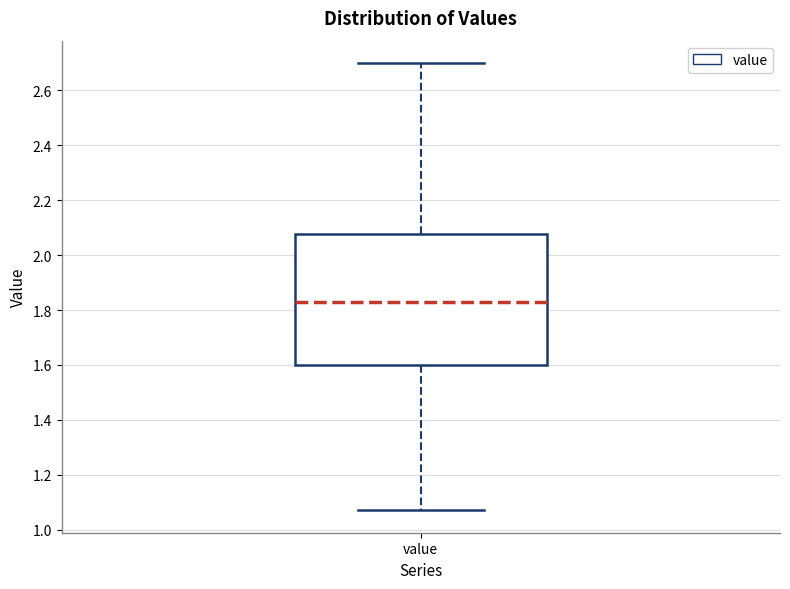

Where does the median line of the box for value sit on the y-axis? The values are not printed on the chart, so give them approximately, as read against the axis.

1.84